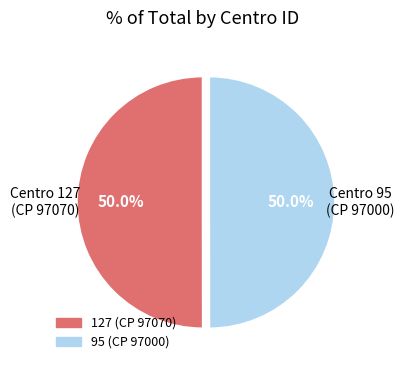

What percentage is the 127 slice, to the nearest percent?

50%